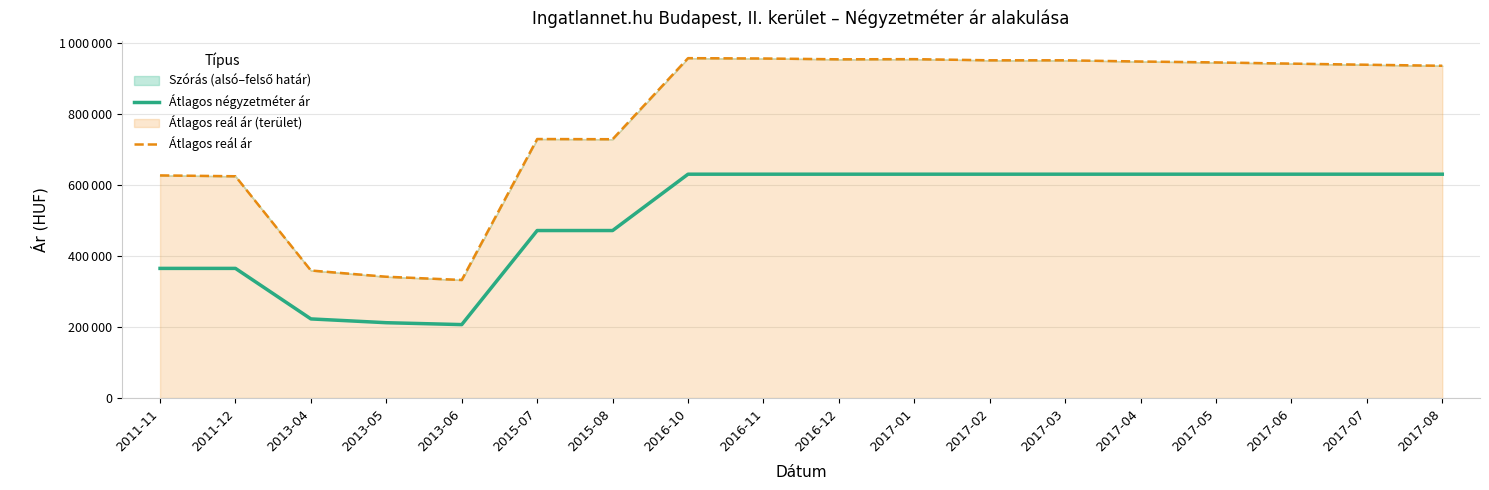

Rank the series by their average value, from highest to lowest.

Átlagos reál ár, Átlagos négyzetméter ár